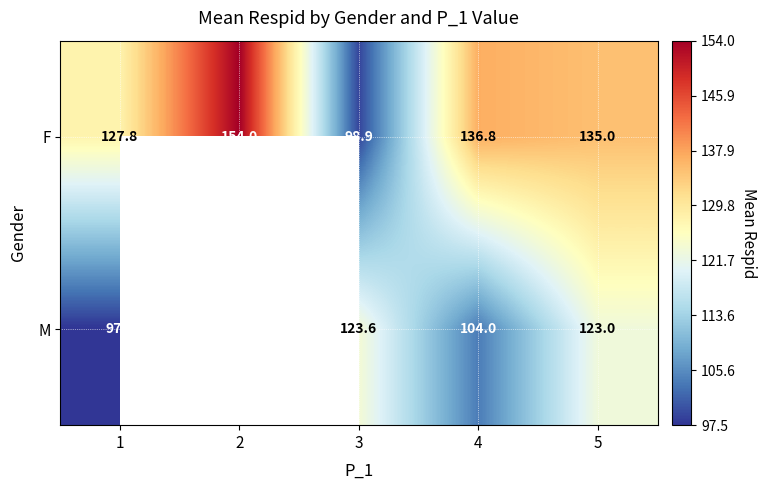

What is the sum of the row_1 values at 4 and 5?

227.0